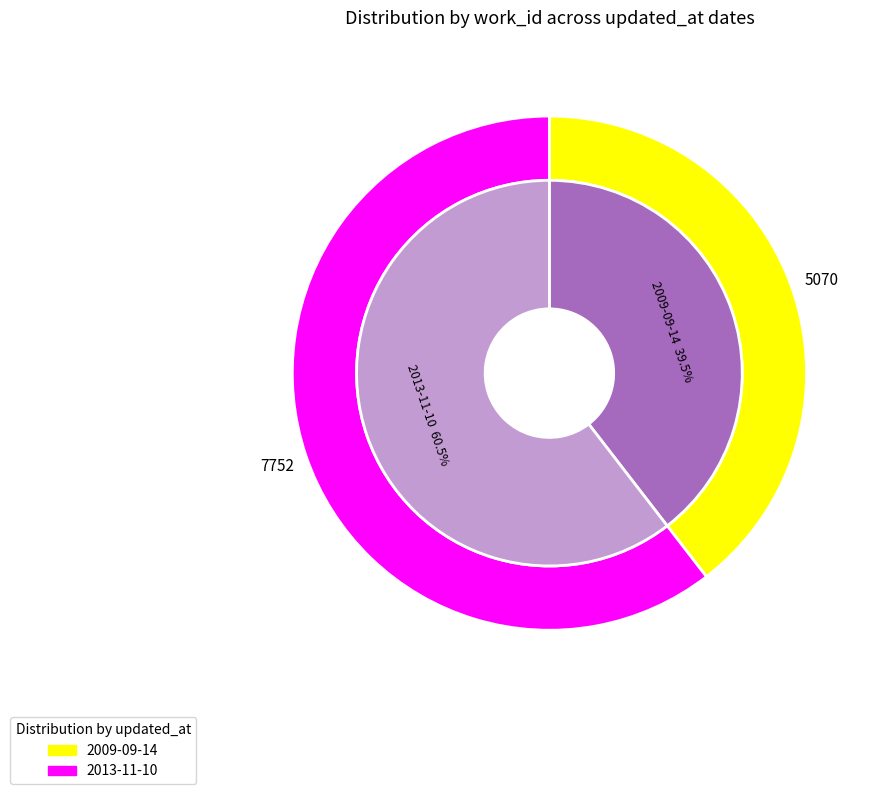

How much of the chart is everything except 2009-09-14?

60.5%